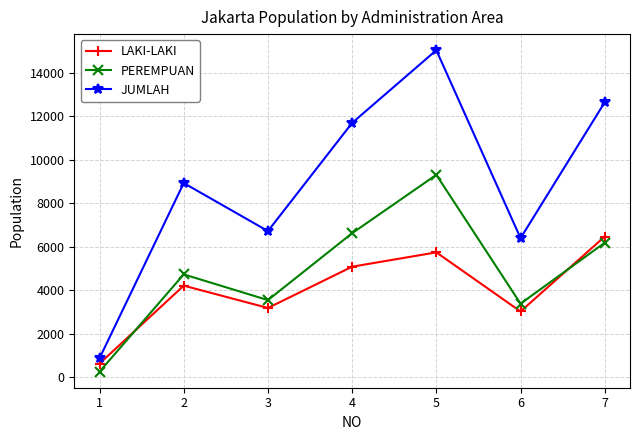

What is the approximate value of LAKI-LAKI at 2, to the nearest 100?

4200